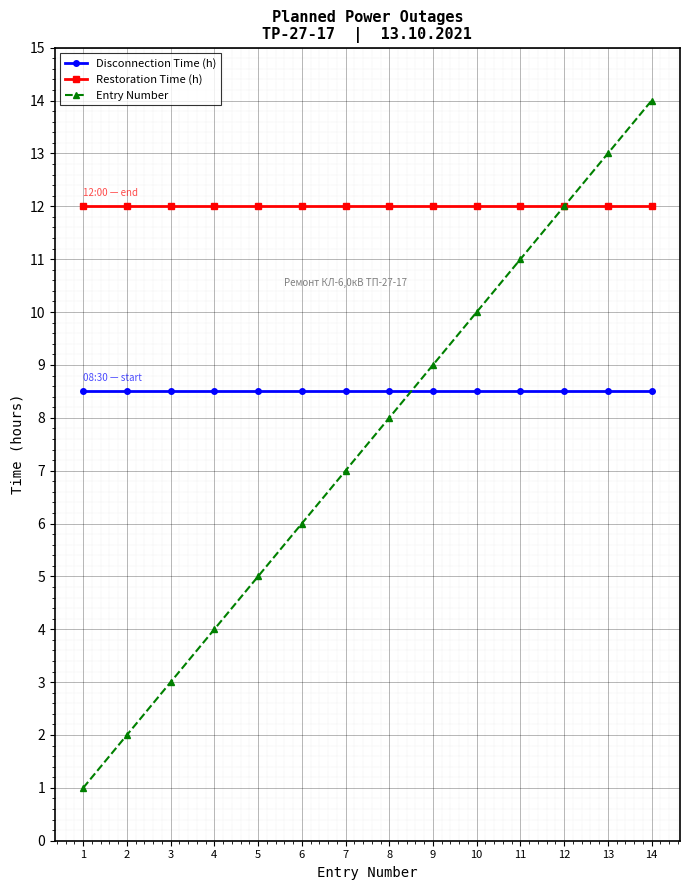

Is the value of Restoration Time (h) at 2 greater than the value of Entry Number at 13?

No